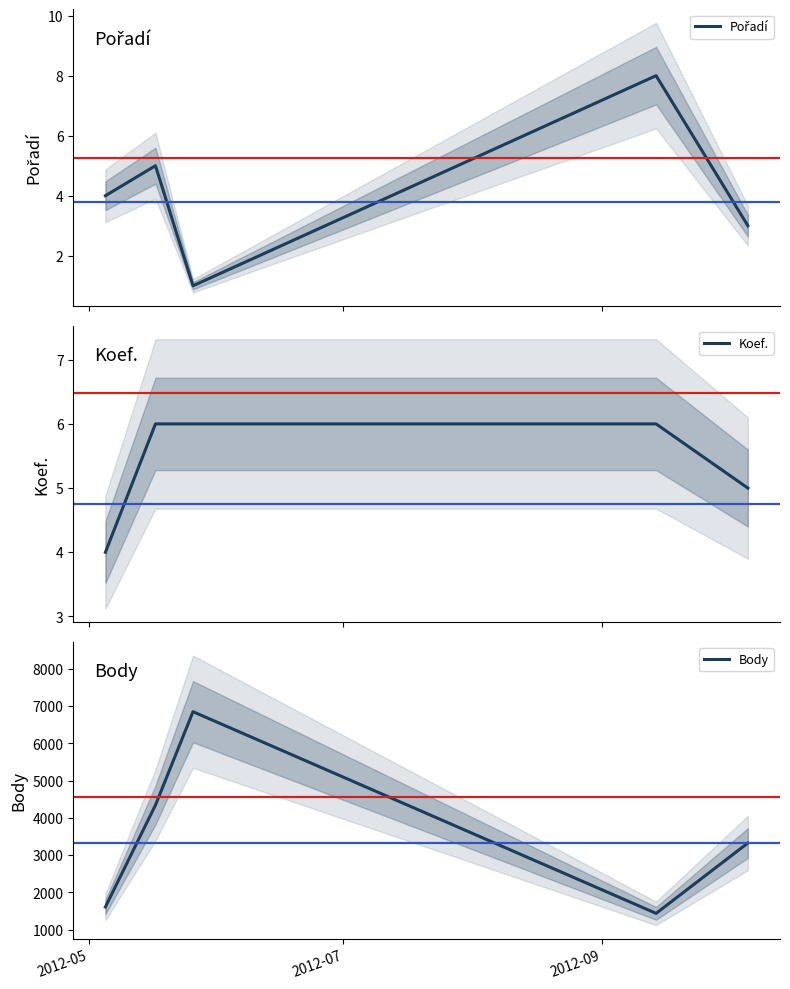

What is the minimum value for Koef.?

4